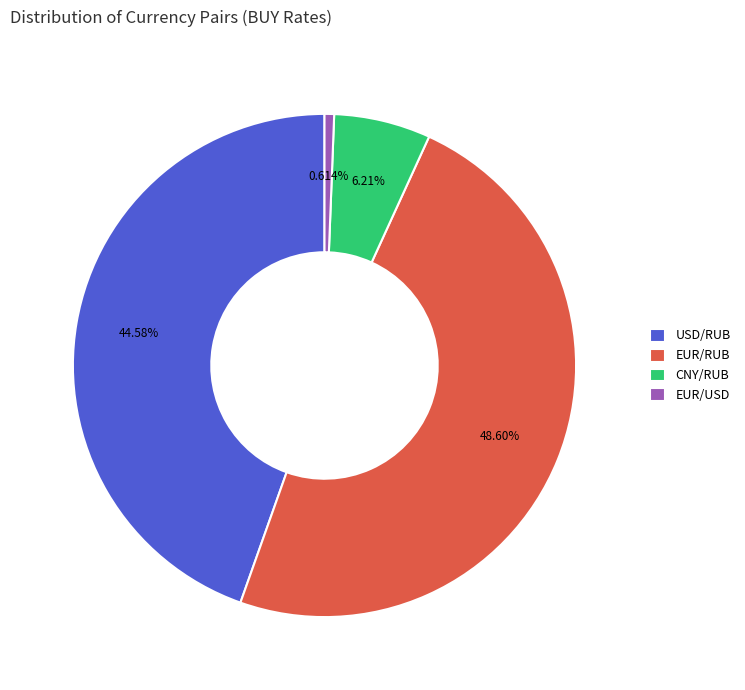

What percentage is the USD/RUB slice, to the nearest percent?

45%